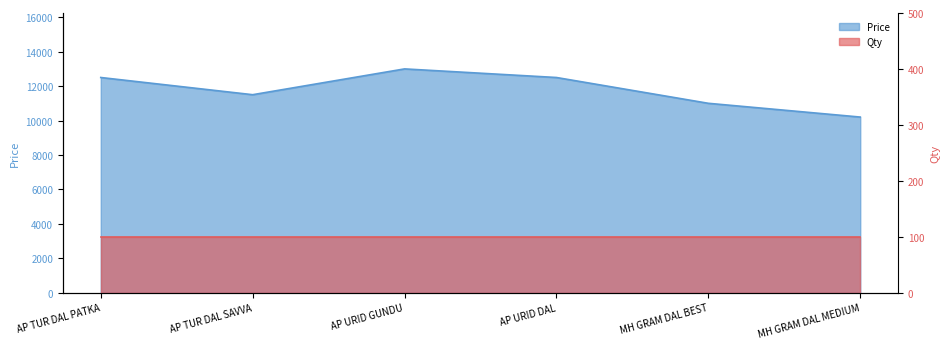

Count the values in the range 11000 to 12500.

4